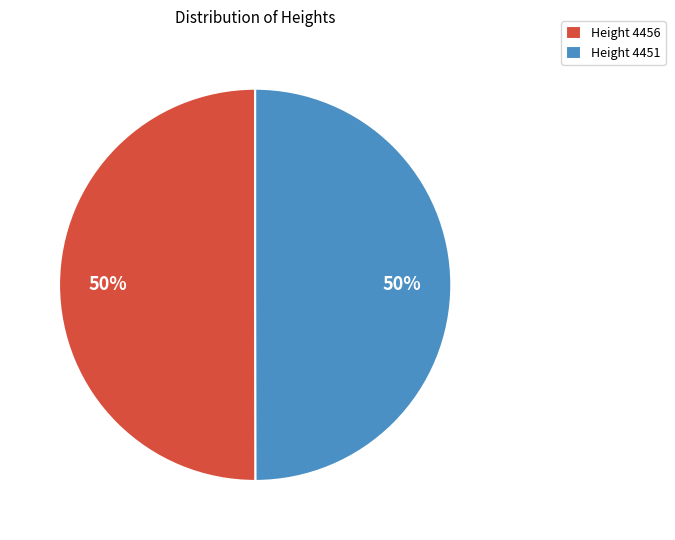

Combined, do Height 4456 and Height 4451 account for over 50%?

Yes